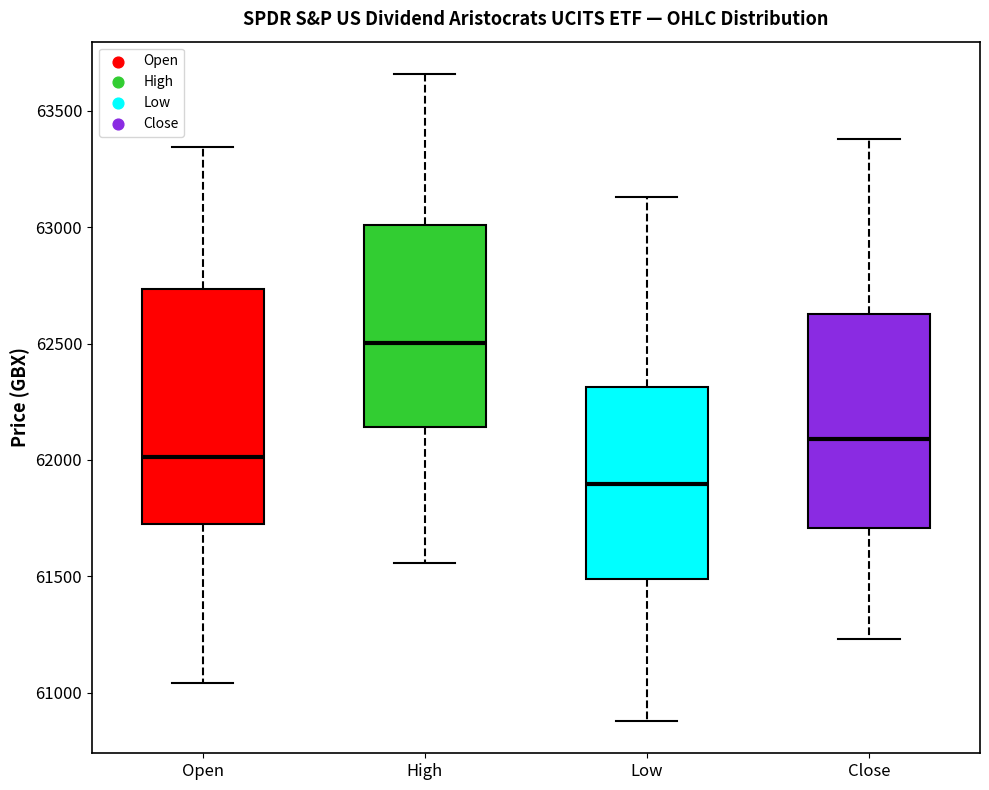

Reading left to right, read every box against the y-axis: the position of its median line, the range the box covers, and the ends of its whiskers. The values are not printed on the chart, so give them approximately, as read against the axis.

Open: median 62000, box 61750 to 62750, whiskers 61050 to 63350
High: median 62500, box 62150 to 63000, whiskers 61550 to 63650
Low: median 61900, box 61500 to 62300, whiskers 60900 to 63150
Close: median 62100, box 61700 to 62650, whiskers 61250 to 63400